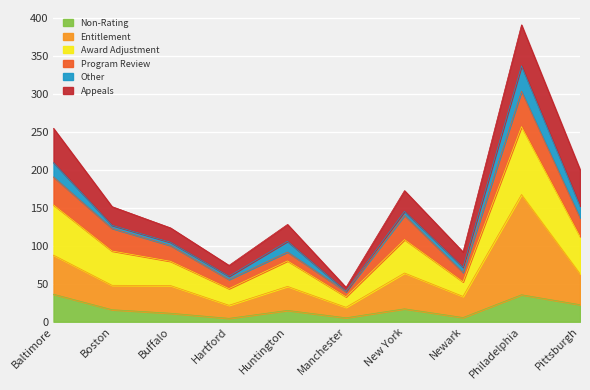

Where is the first local minimum for Entitlement?

Hartford